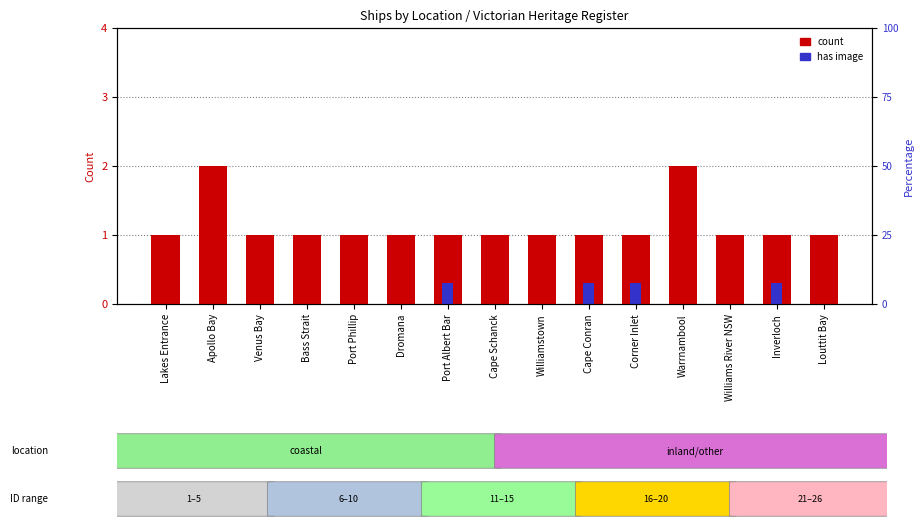

Which has a higher value, Cape Schanck or Corner Inlet?

Cape Schanck